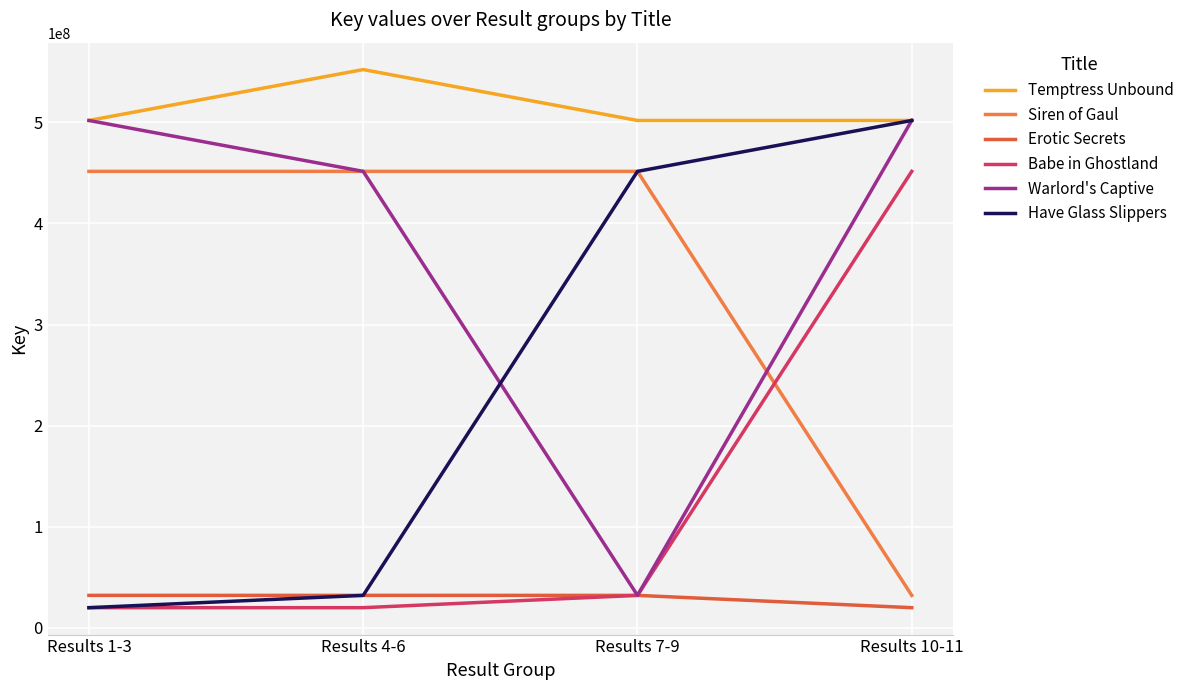

What are all the series names shown in the legend?

Temptress Unbound, Siren of Gaul, Erotic Secrets, Babe in Ghostland, Warlord's Captive, Have Glass Slippers